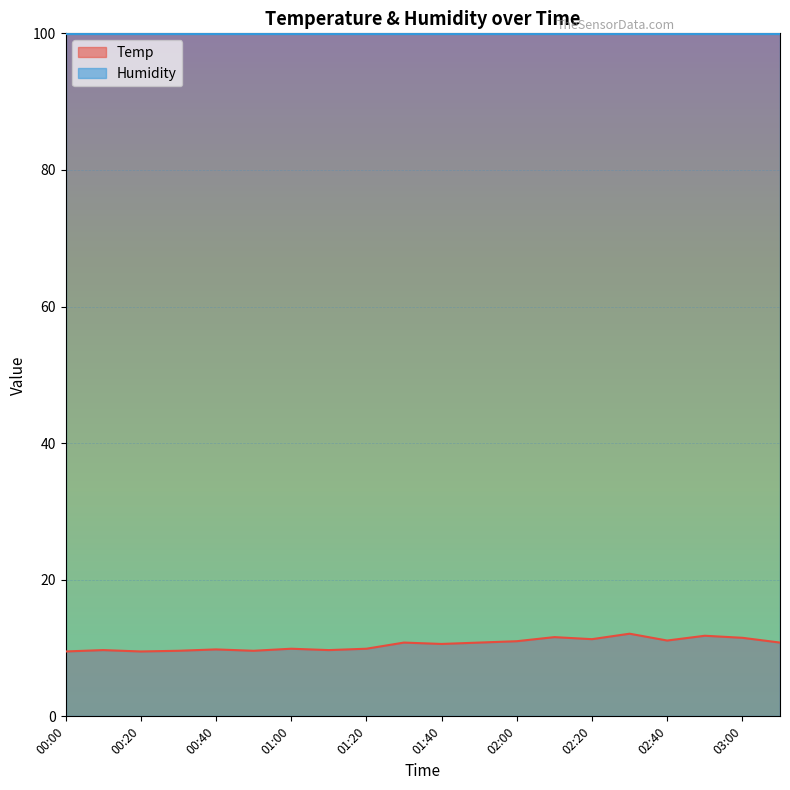

Rank the categories by value from lowest to highest.

00:00, 00:20, 00:30, 00:50, 00:10, 01:10, 00:40, 01:00, 01:20, 01:40, 01:30, 01:50, 03:10, 02:00, 02:40, 02:20, 03:00, 02:10, 02:50, 02:30